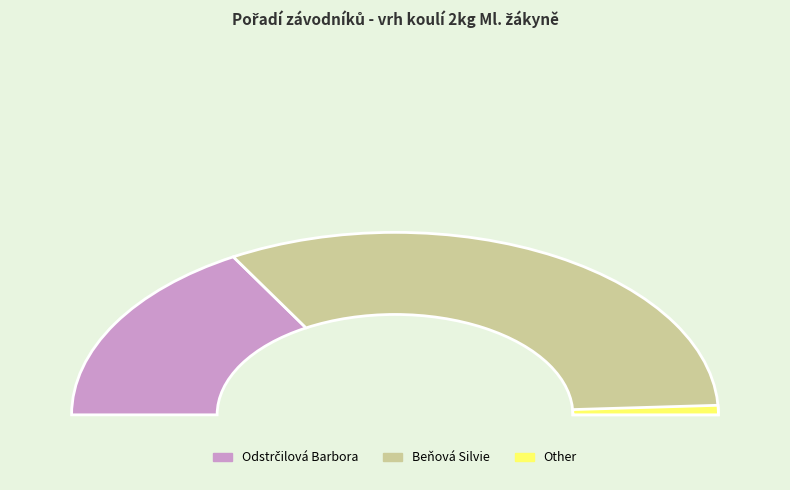

The Odstrčilová Barbora slice represents 48% of the pie. True or false?

False